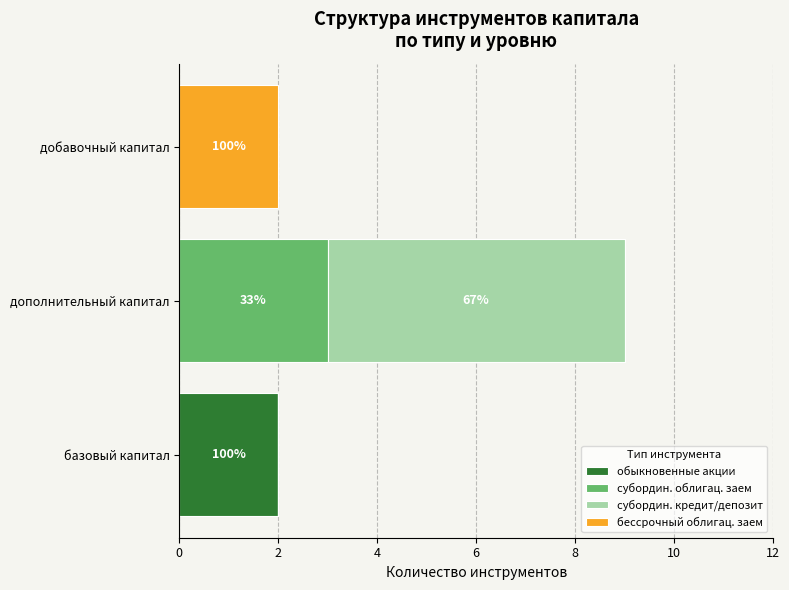

How many data points does each series have?

3